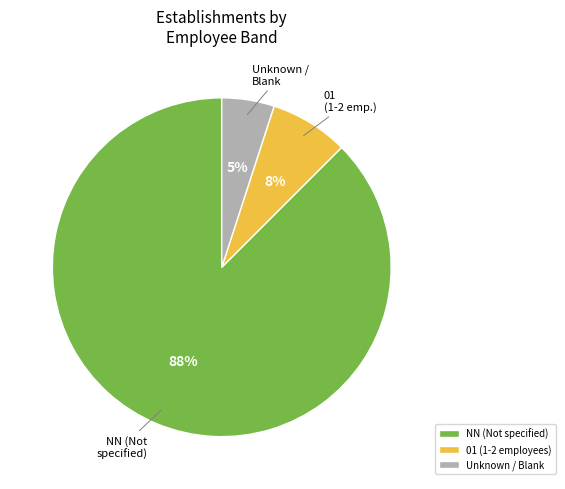

Do 01 (1-2 employees) and Unknown / Blank together represent more than half of the pie?

No